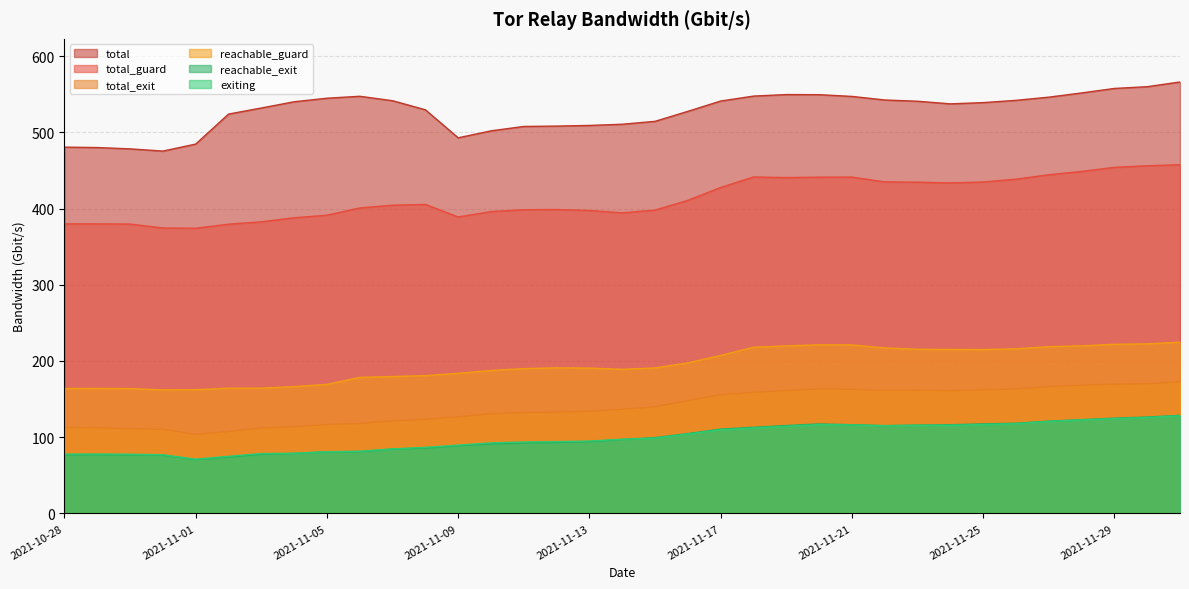

What is the difference between the maximum and minimum values in the total series?

90.7